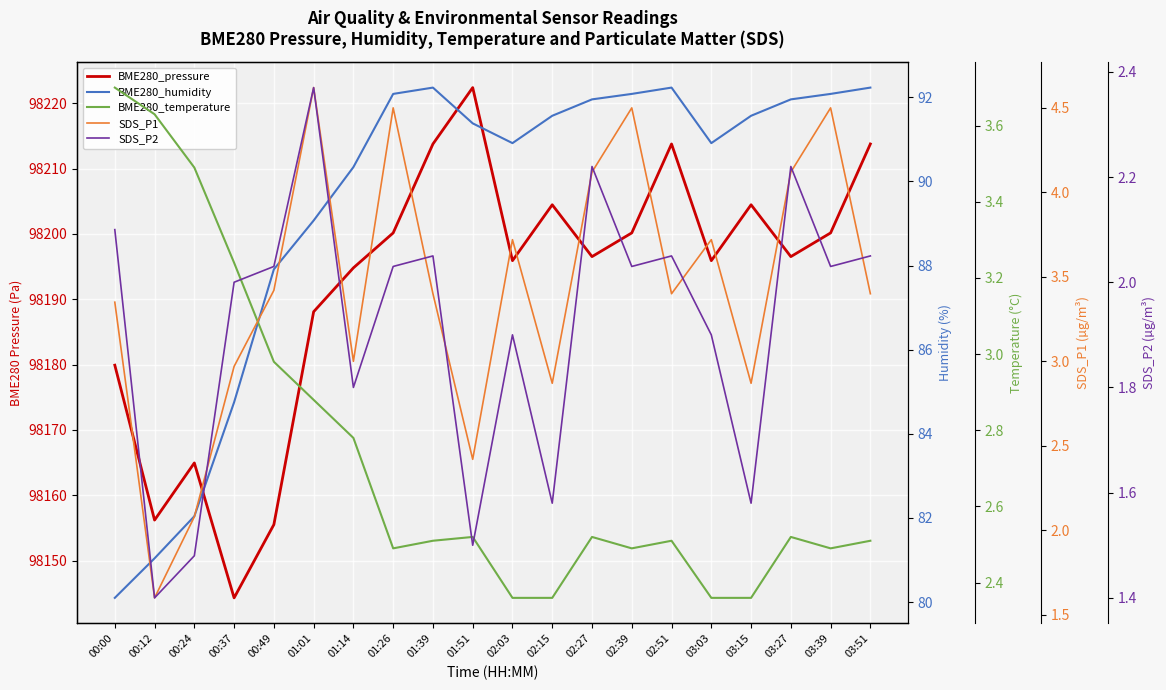

True or false: BME280_temperature and BME280_pressure intersect in this chart.

False